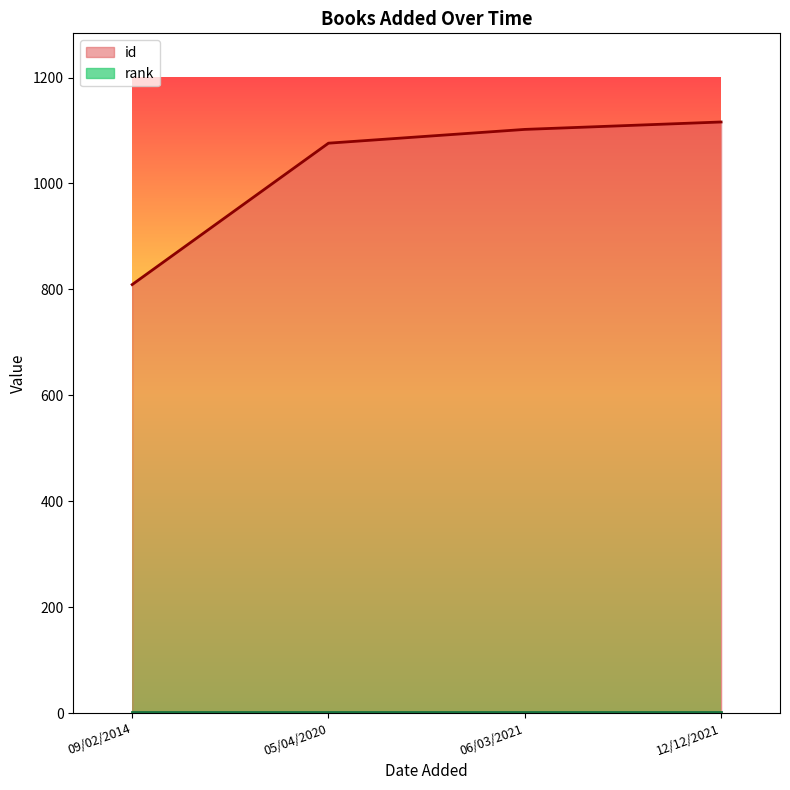

What is the sum of all values?

4103